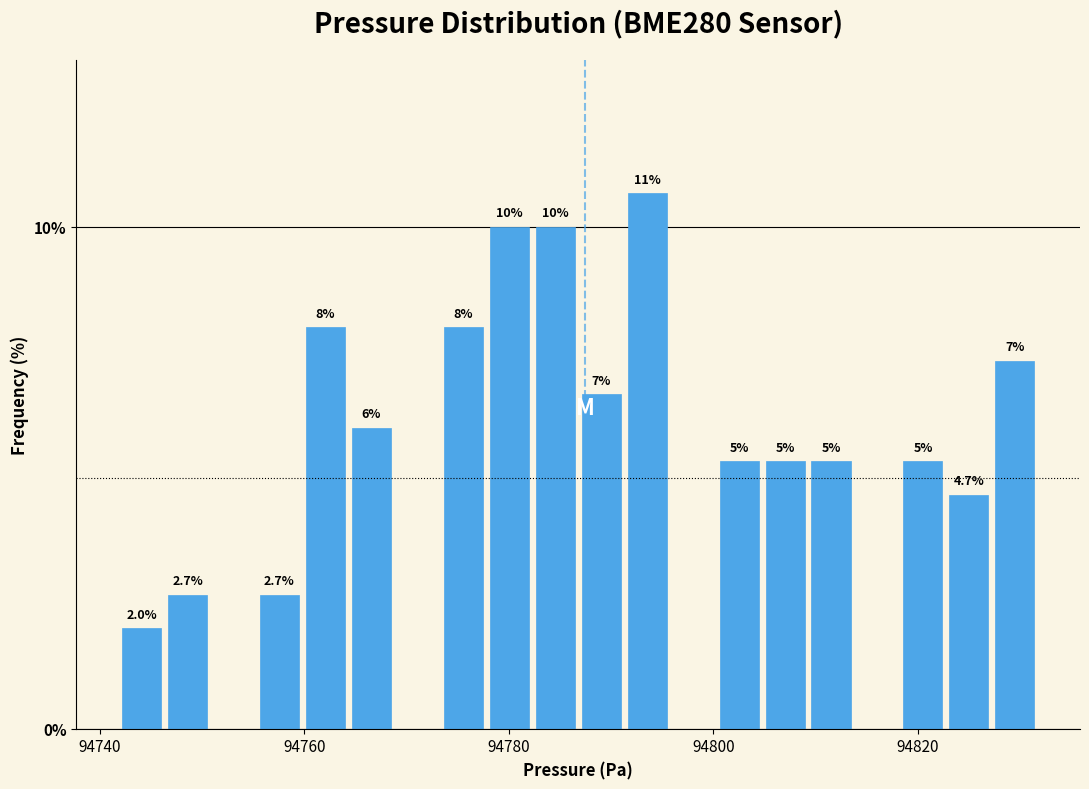

Read against the x-axis, roughly where is the centre of the tallest bar?

94794